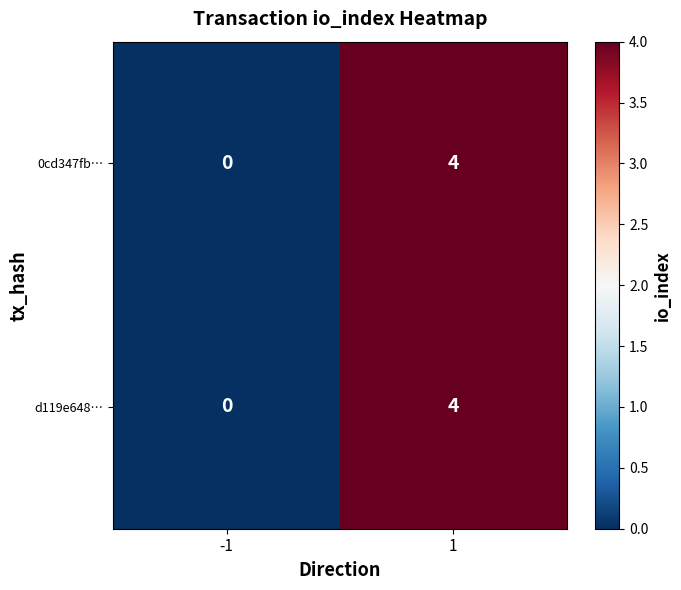

What is the sum of all d119e648… values?

4